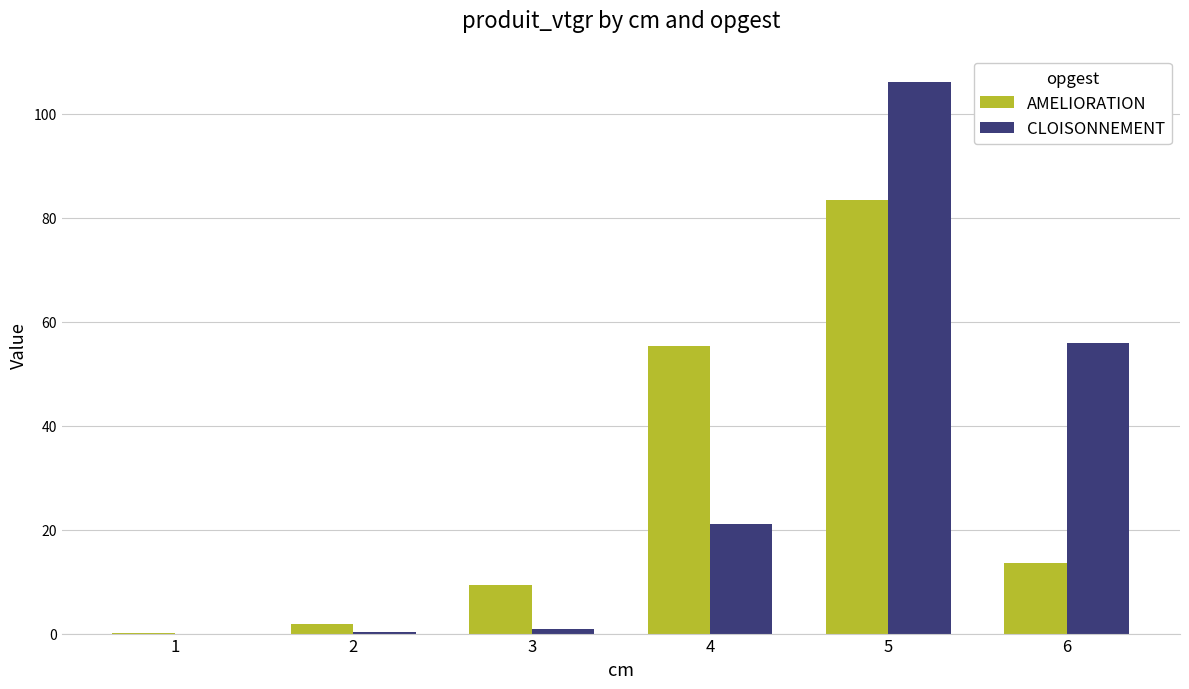

Which series changed the most between 1 and 4?

AMELIORATION